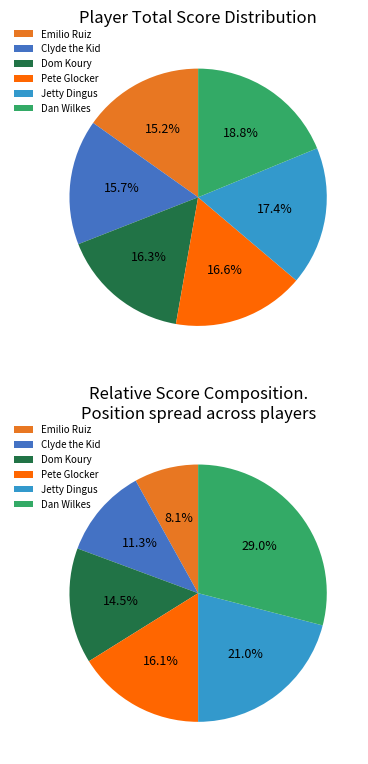

To the nearest percent, what is the difference between the Clyde the Kid and Dom Koury slice percentages?

1%